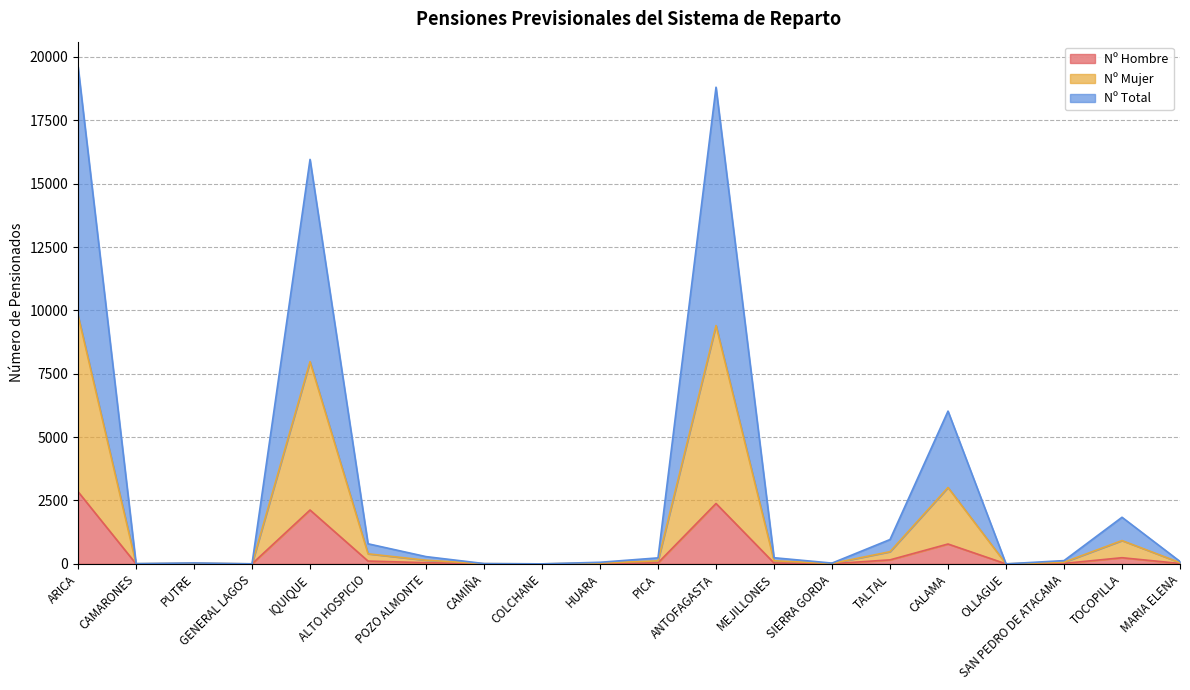

Where does the Nº Total series first go above 236?

ARICA